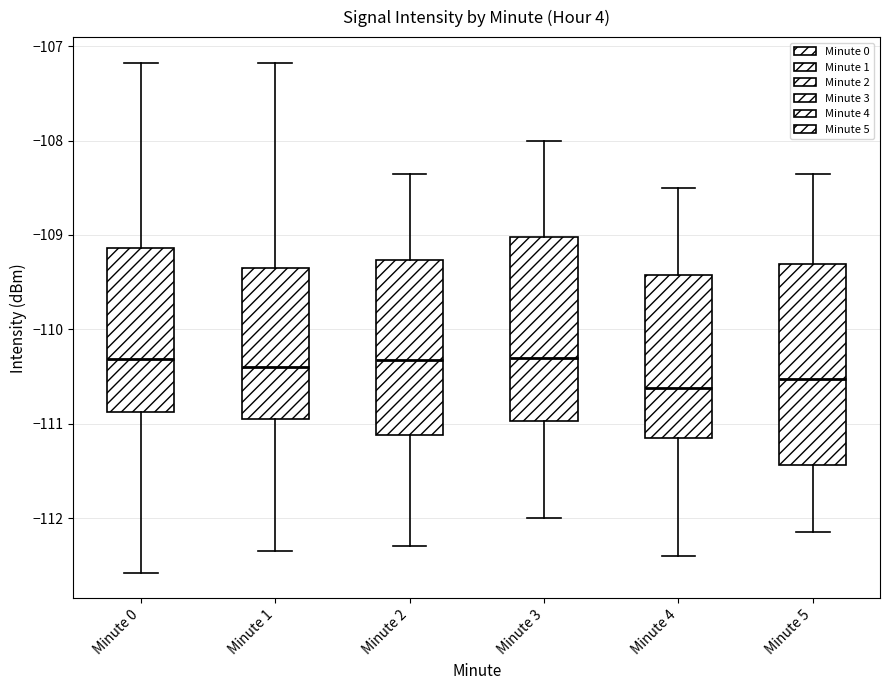

Reading left to right, transcribe this box plot: for each box, give where its median line is, the range the box spans, and where its two whiskers end, as read against the y-axis. The values are not printed on the chart, so give them approximately, as read against the axis.

Minute 0: median -110.3, box -110.9 to -109.1, whiskers -112.6 to -107.2
Minute 1: median -110.4, box -111.0 to -109.3, whiskers -112.4 to -107.2
Minute 2: median -110.3, box -111.1 to -109.3, whiskers -112.3 to -108.3
Minute 3: median -110.3, box -111.0 to -109.0, whiskers -112.0 to -108.0
Minute 4: median -110.6, box -111.1 to -109.4, whiskers -112.4 to -108.5
Minute 5: median -110.5, box -111.4 to -109.3, whiskers -112.1 to -108.3